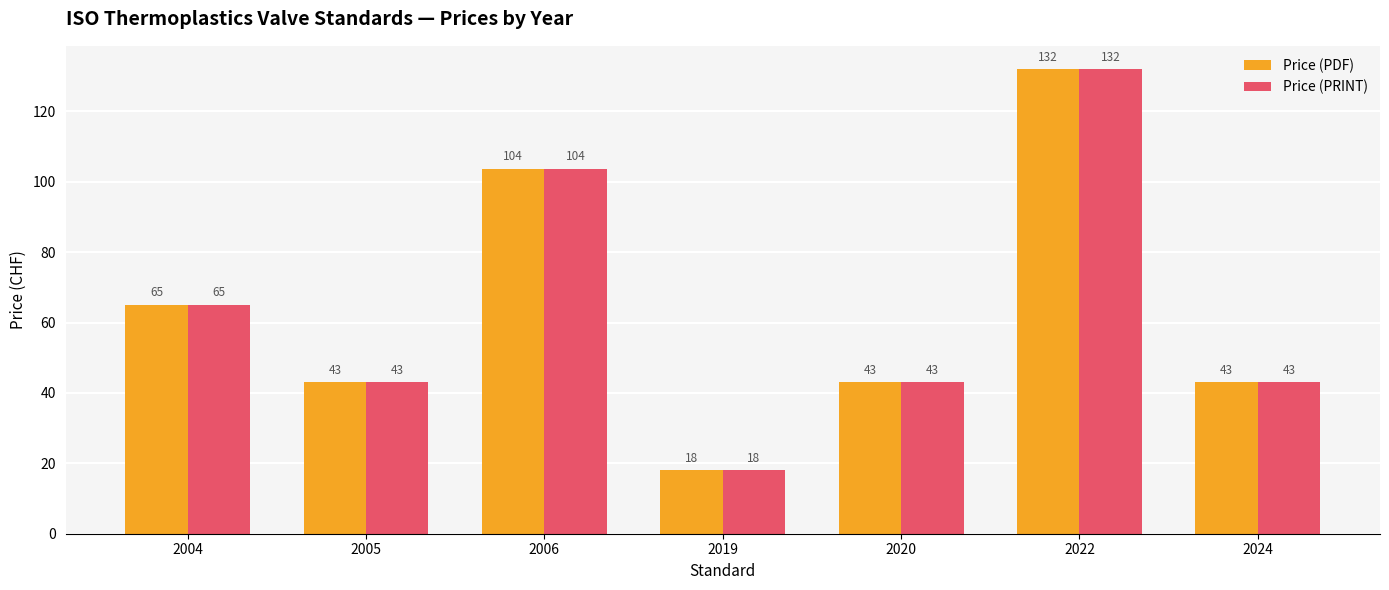

Is the value of Price (PRINT) at 2005 greater than the value of Price (PDF) at 2006?

No